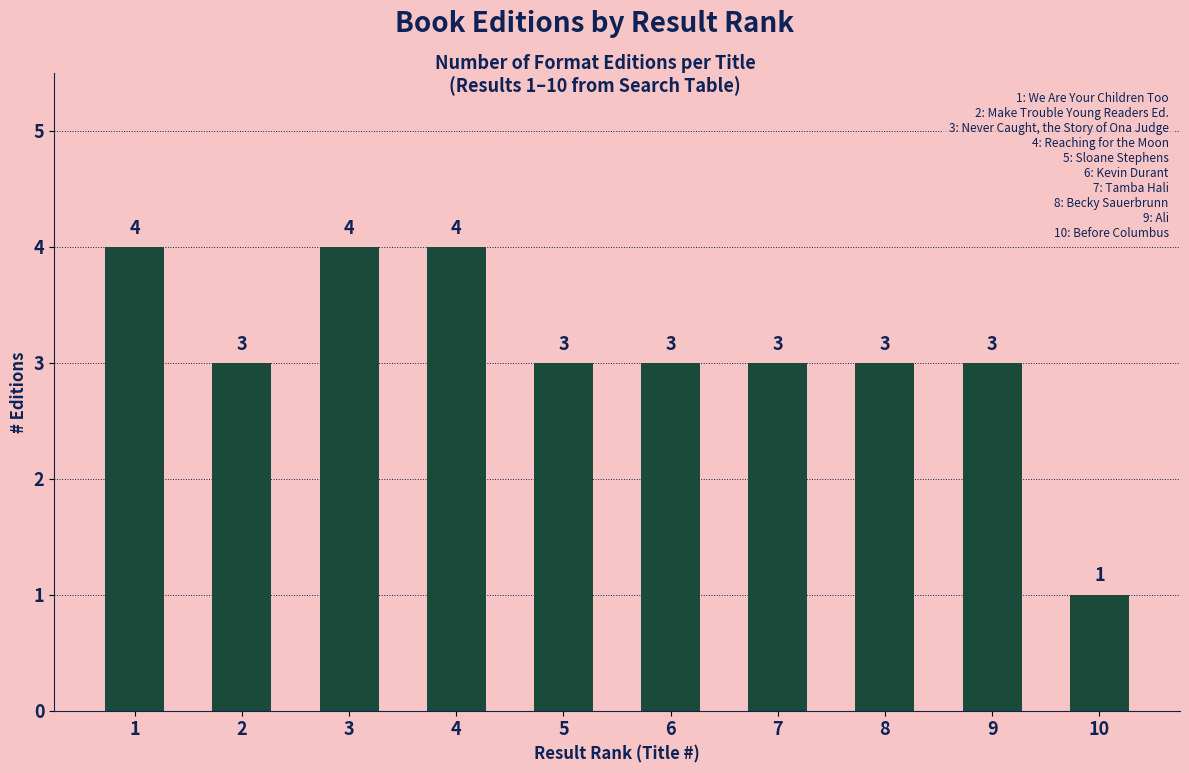

Approximately how many times larger is the value at 3 compared to 1?

1.0